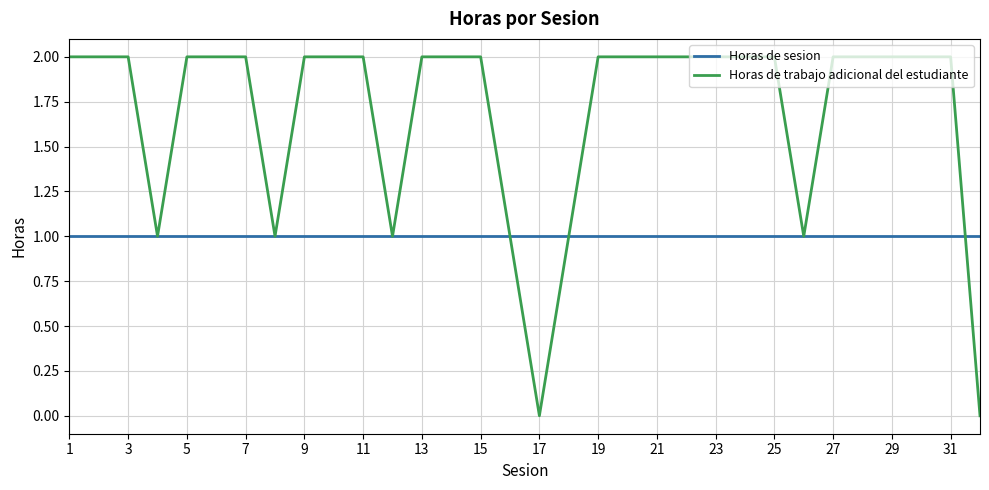

Which series has the largest total across all categories?

Horas de trabajo adicional del estudiante